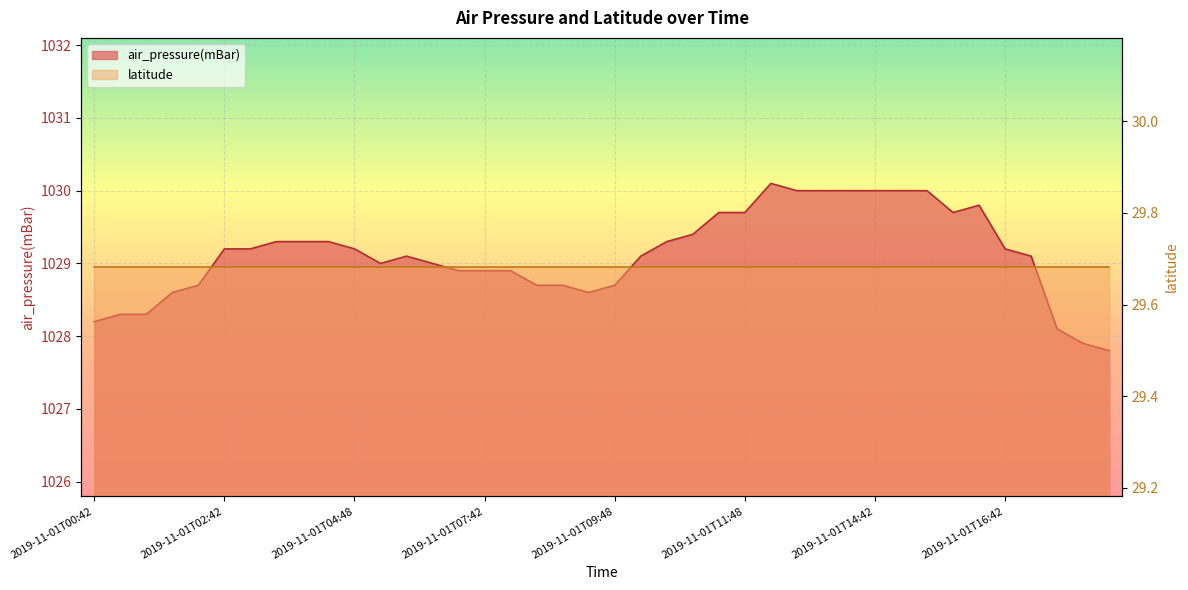

How many interior local valleys (lower than both neighbors) does the data have?

3